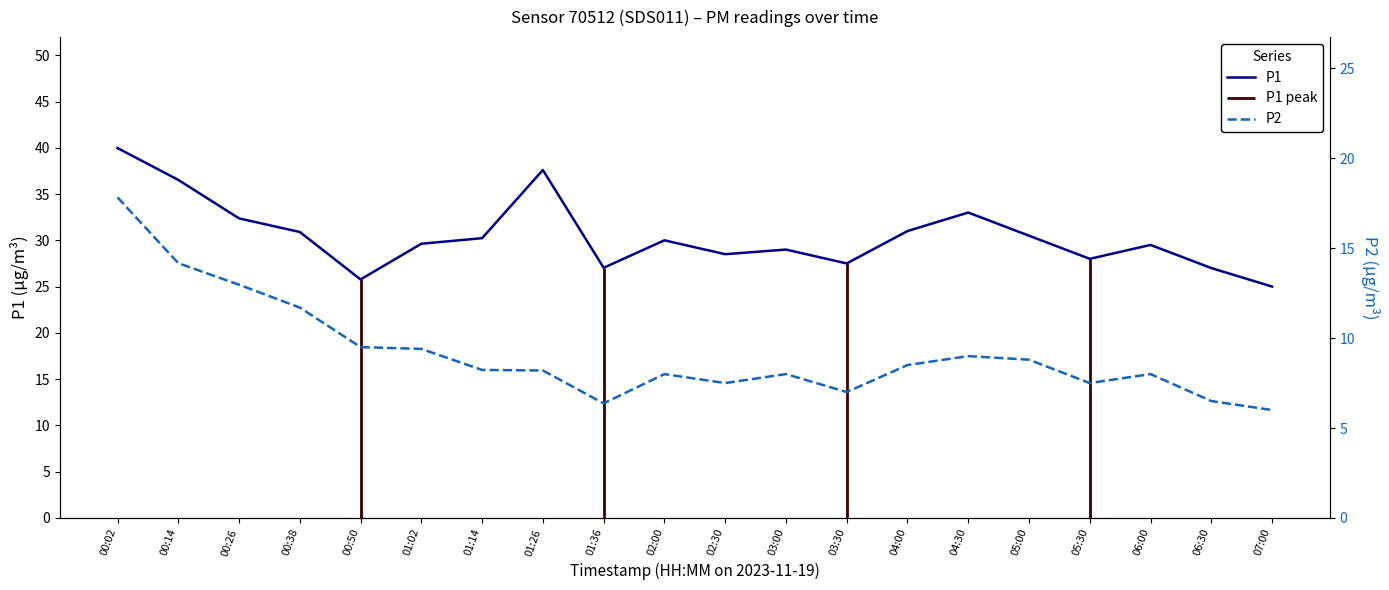

What is the spread (max minus min) of values at 00:26?

19.4